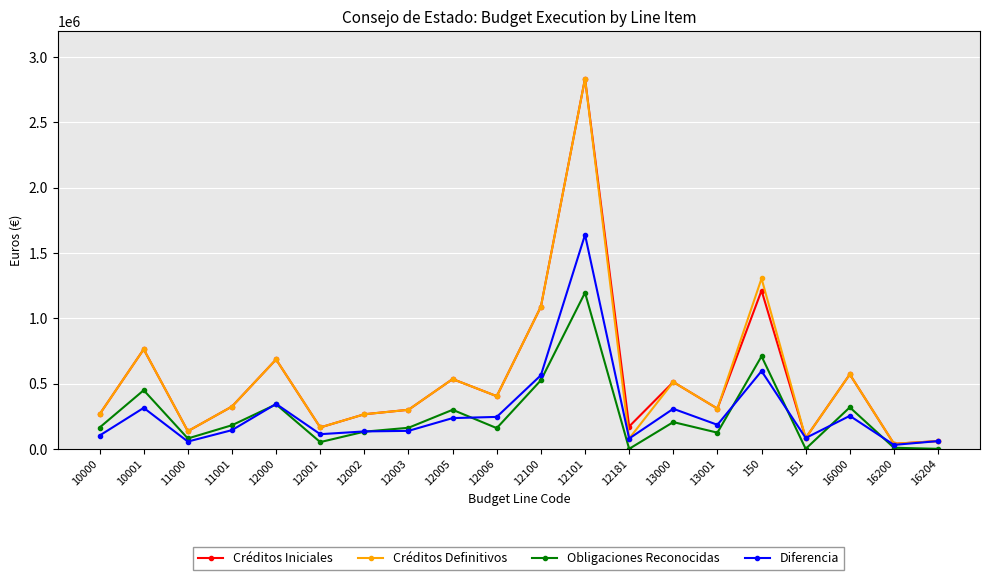

What is the spread (max minus min) of values at 12005?

299051.8